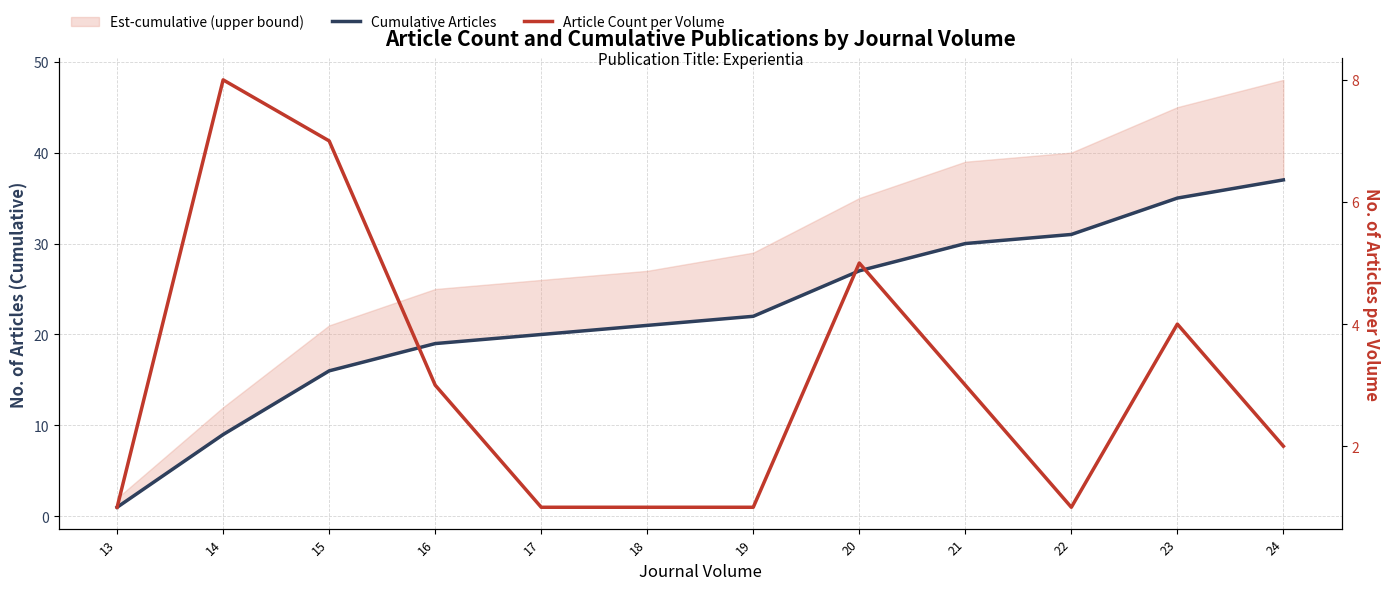

What is the sum of all Article Count per Volume values?

37